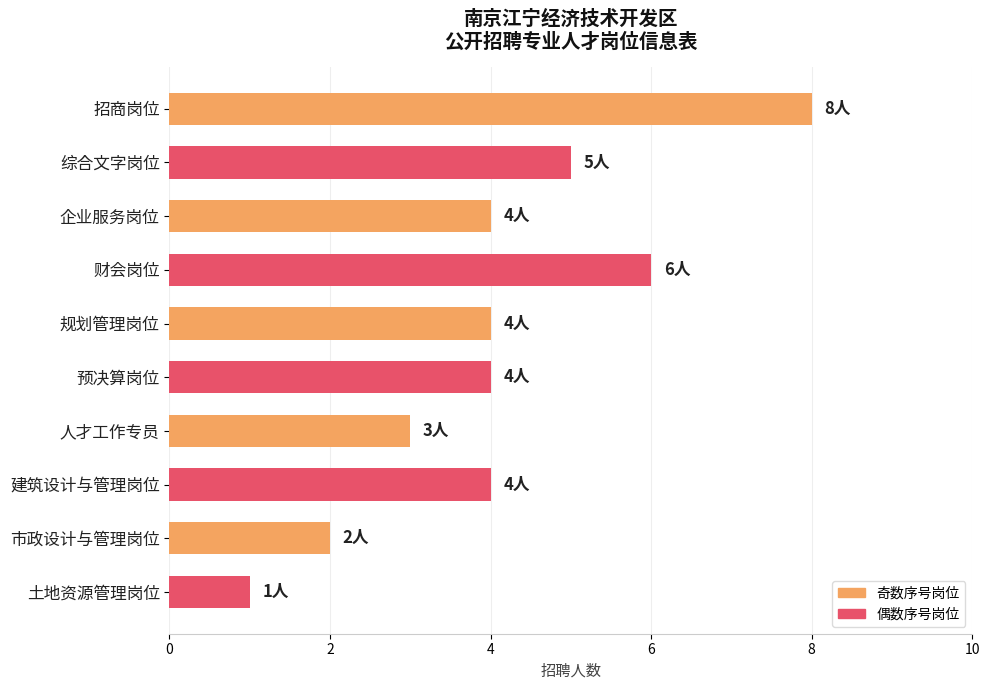

Is it true that the value at 市政设计与管理岗位 is 2?

True